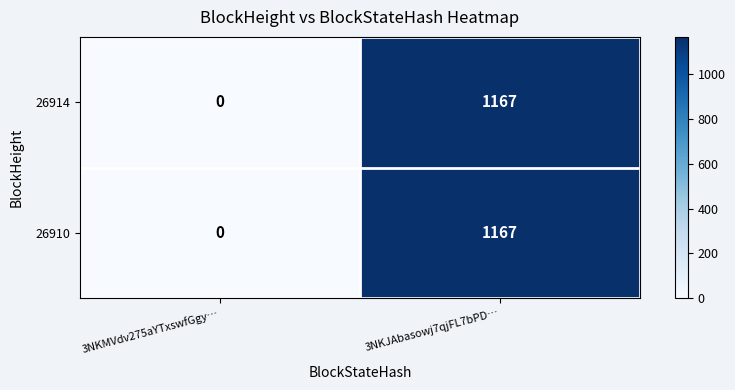

Reading right to left, what are all the values shown in this chart?

26914: 3NKJAbasowj7qjFL7bPD…=1167	3NKMVdv275aYTxswfGgy…=0
26910: 3NKJAbasowj7qjFL7bPD…=1167	3NKMVdv275aYTxswfGgy…=0